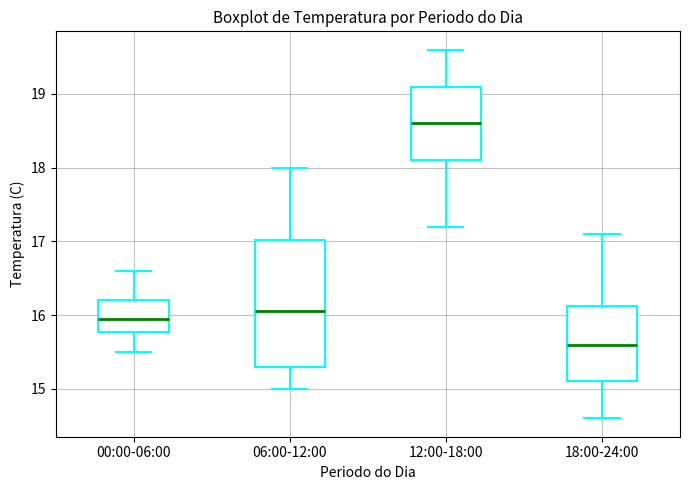

Reading left to right, transcribe this box plot: for each box, give where its median line is, the range the box spans, and where its two whiskers end, as read against the y-axis. The values are not printed on the chart, so give them approximately, as read against the axis.

00:00-06:00: median 16.0, box 15.8 to 16.2, whiskers 15.5 to 16.6
06:00-12:00: median 16.1, box 15.3 to 17.0, whiskers 15.0 to 18.0
12:00-18:00: median 18.6, box 18.1 to 19.1, whiskers 17.2 to 19.6
18:00-24:00: median 15.6, box 15.1 to 16.1, whiskers 14.6 to 17.1